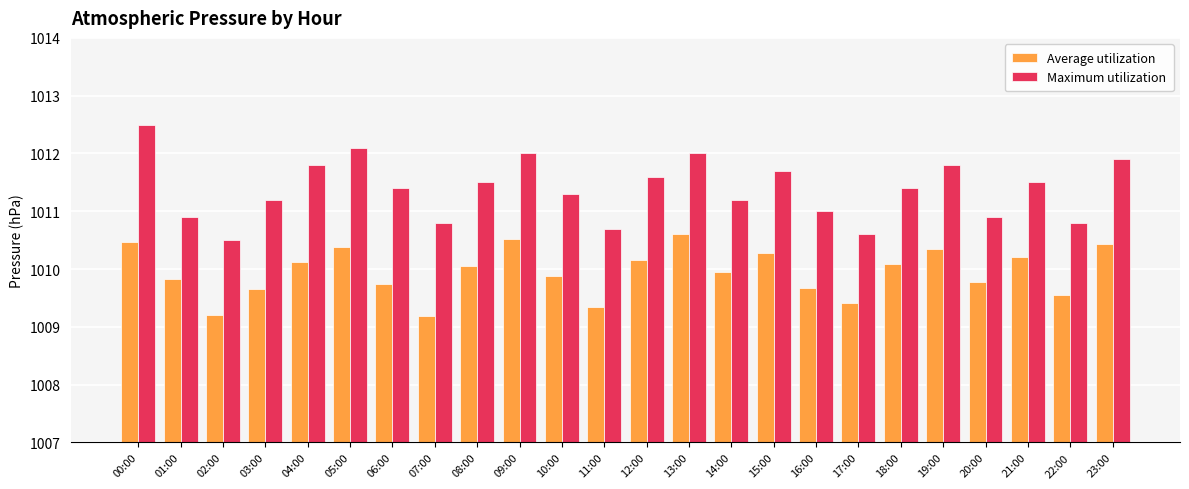

What is the minimum value for Maximum utilization?

1010.5